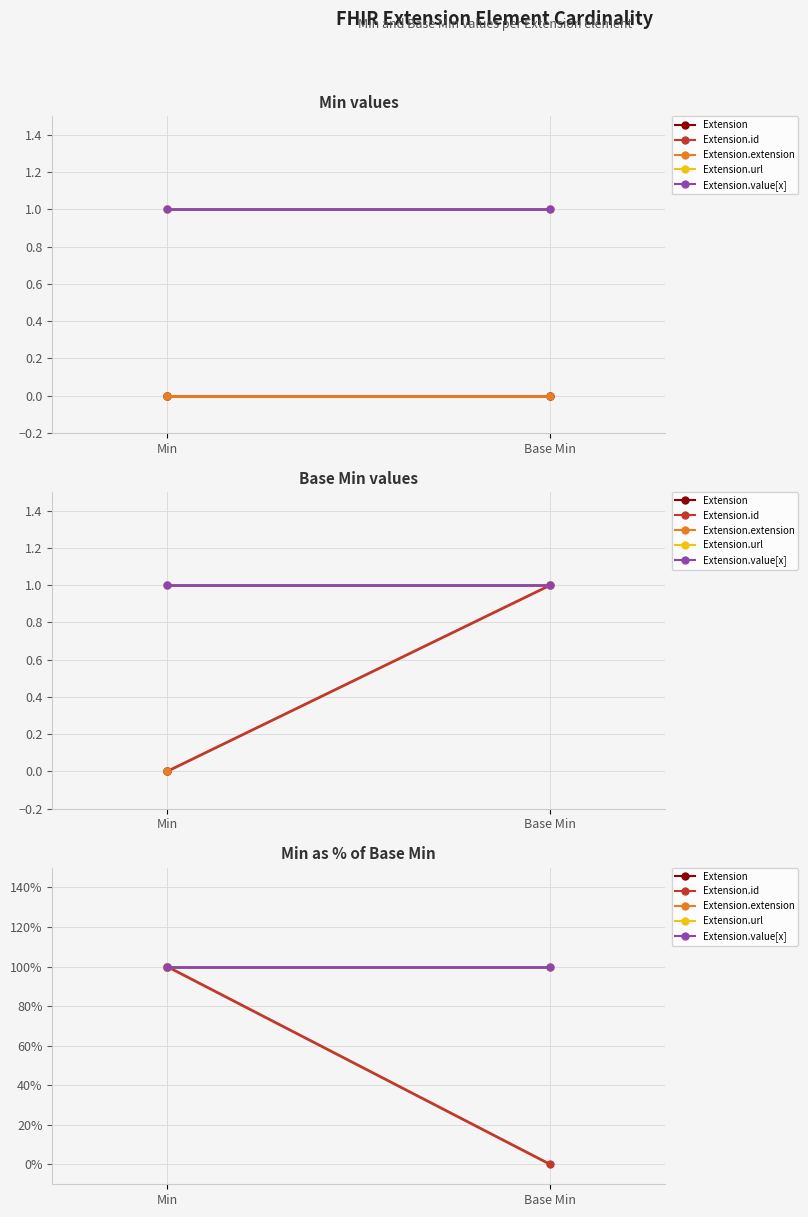

At which category is the sum across all series the highest?

Min